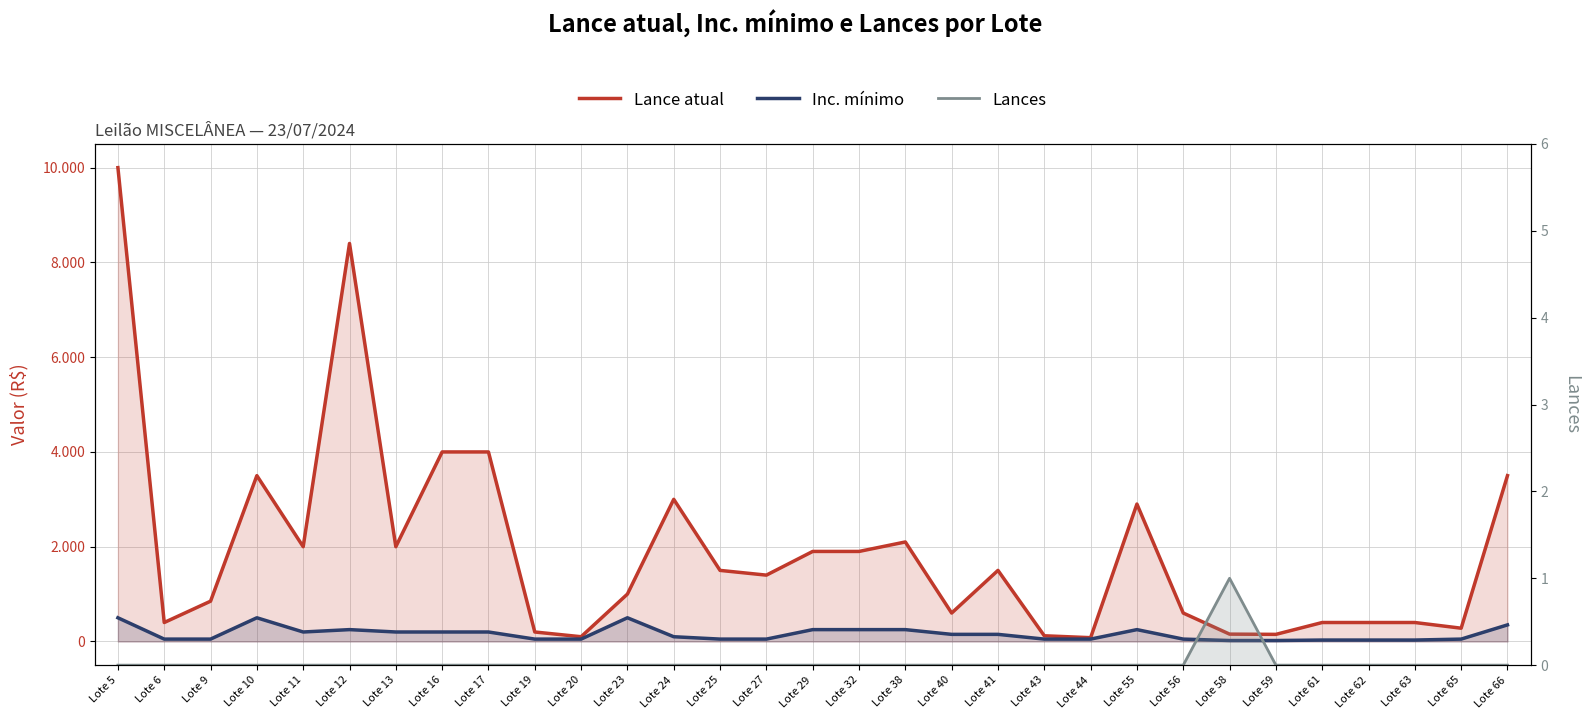

Which has a higher value, Lote 40 or Lote 58?

Lote 40